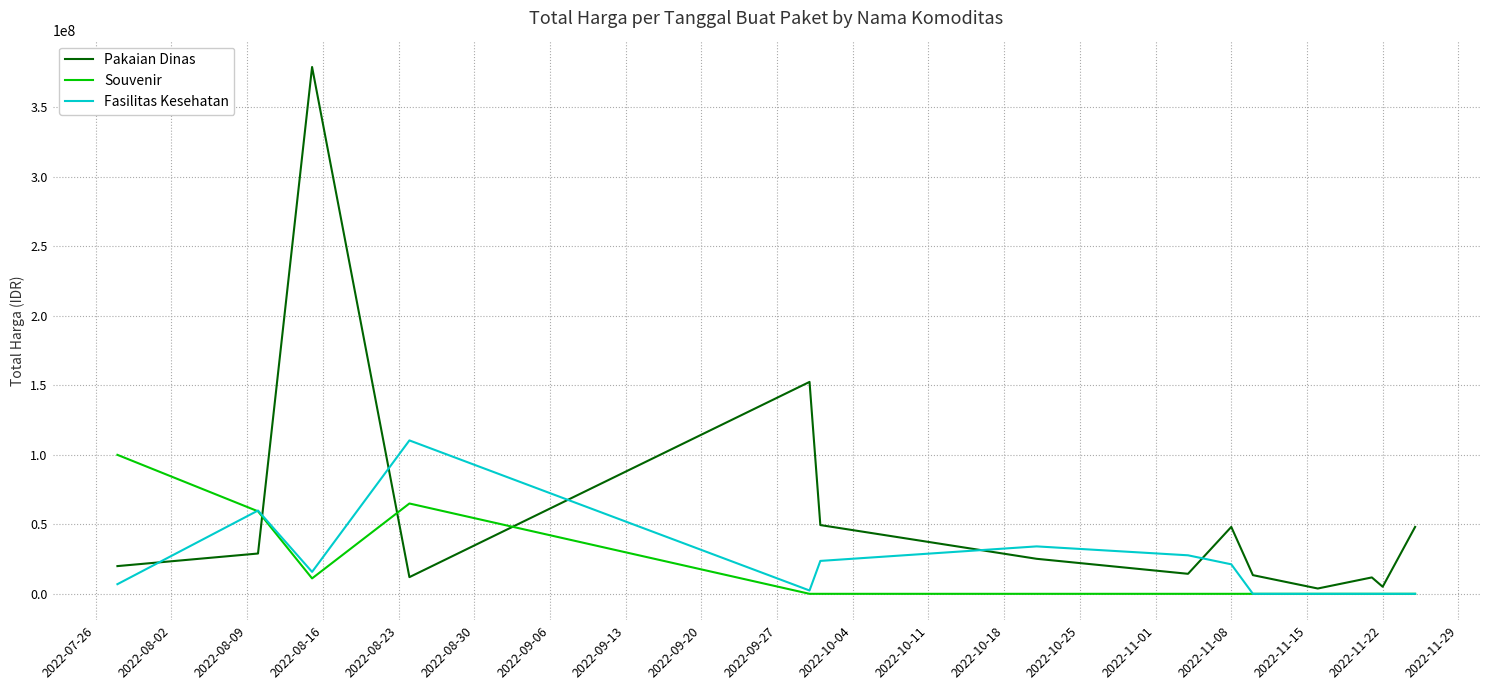

True or false: Fasilitas Kesehatan and Pakaian Dinas cross at least once.

True